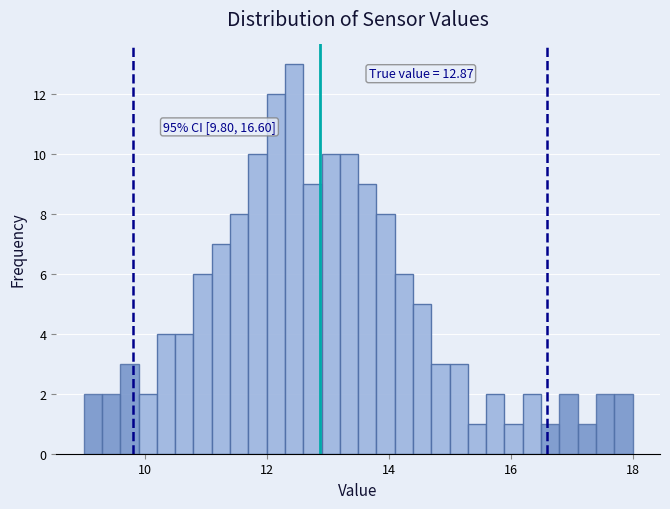

Around what value on the x-axis is the tallest bar? Give the approximate position of its centre, as read against the axis.

12.4